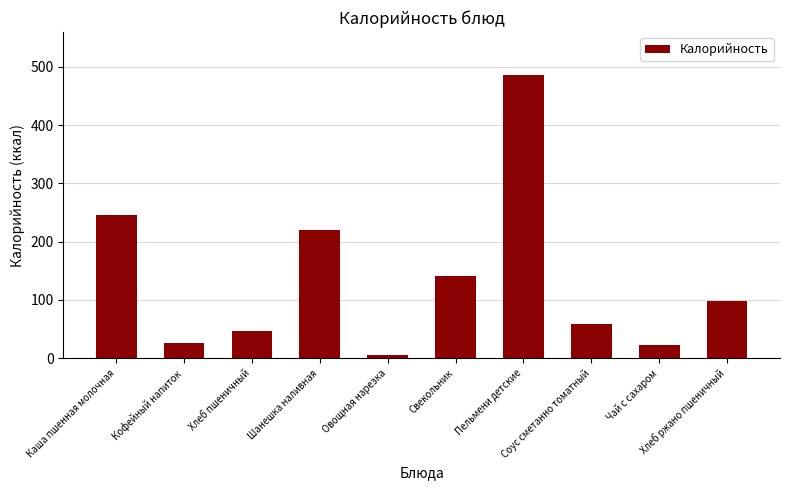

Approximately how many times larger is the value at Свекольник compared to Хлеб ржано пшеничный?

1.4